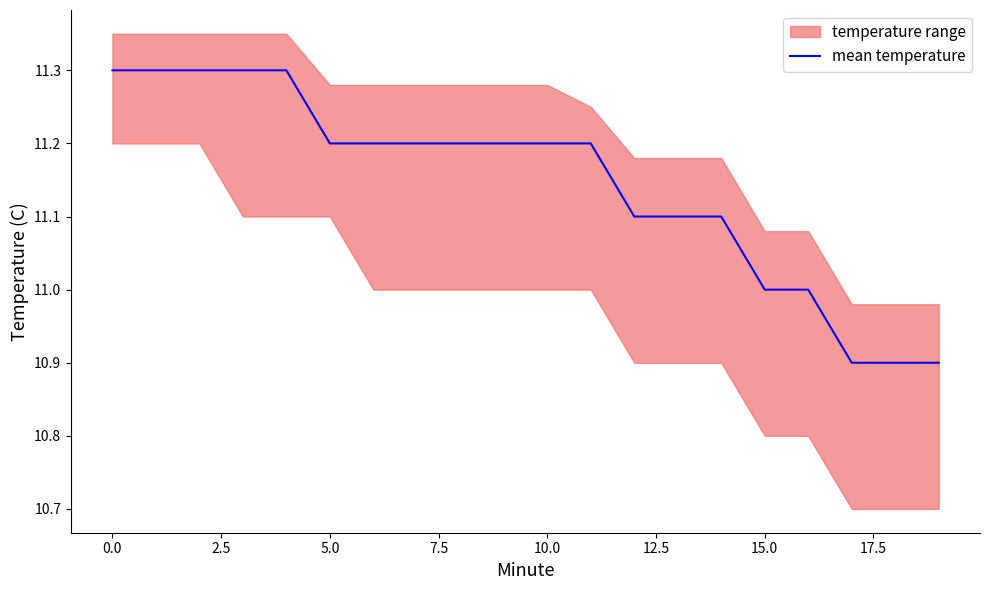

Is it true that mean temperature equals 11.0 at 15.0?

True